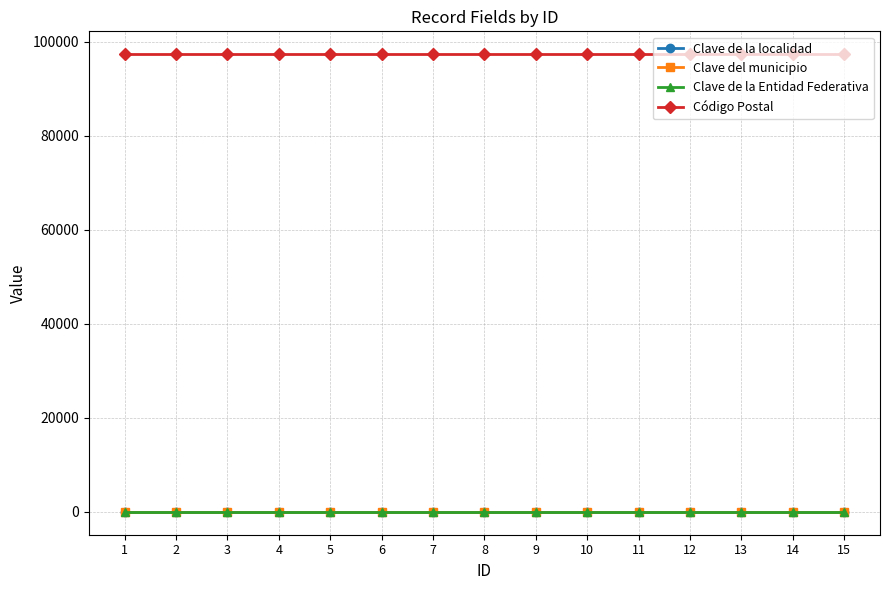

What is the maximum value shown in the chart?

97305